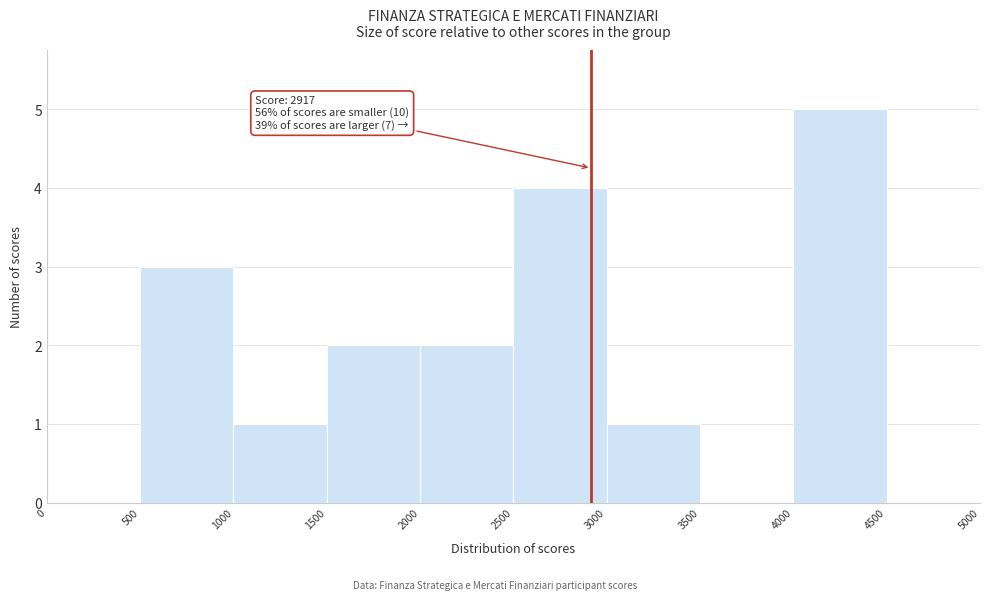

Over which range of the x-axis is the bar tallest?

4000 to 4500